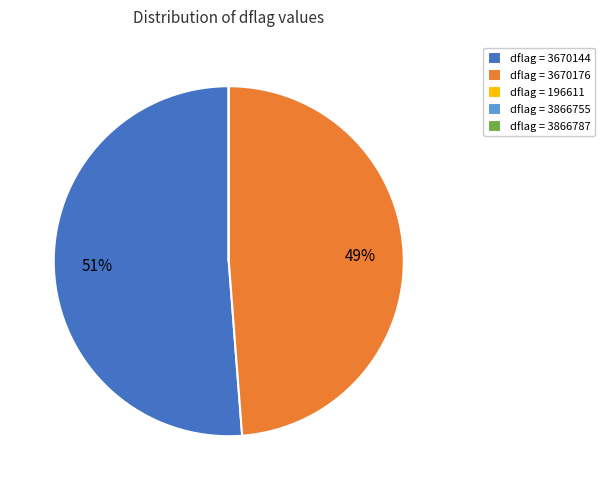

To the nearest percent, what portion does dflag = 3670144 represent?

51%